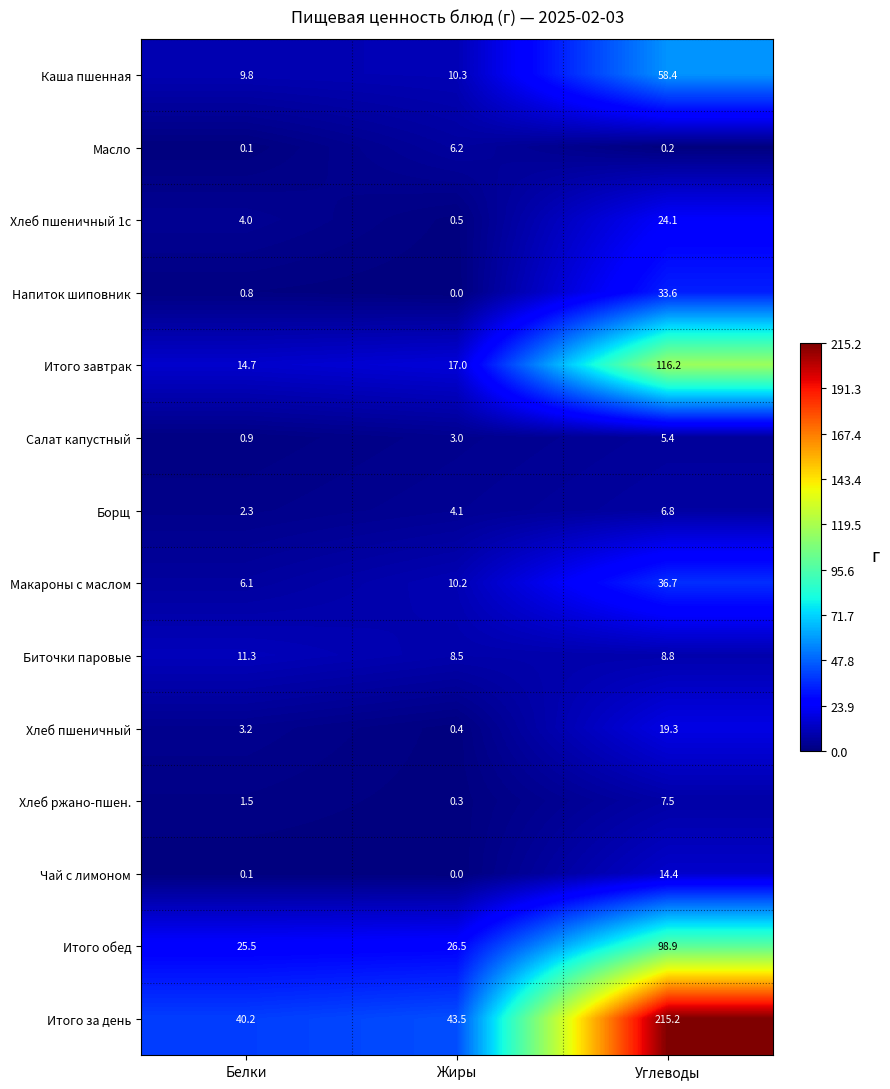

List the series in order of their peak value, highest first.

Итого за день, Итого завтрак, Итого обед, Каша пшенная, Макароны с маслом, Напиток шиповник, Хлеб пшеничный 1с, Хлеб пшеничный, Чай с лимоном, Биточки паровые, Хлеб ржано-пшен., Борщ, Масло, Салат капустный